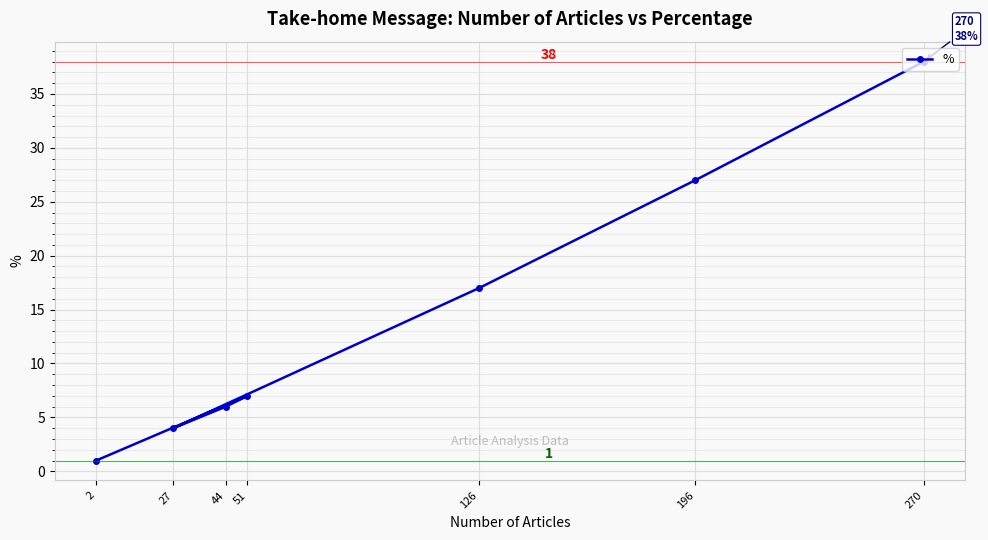

How many lines are shown in the chart?

1